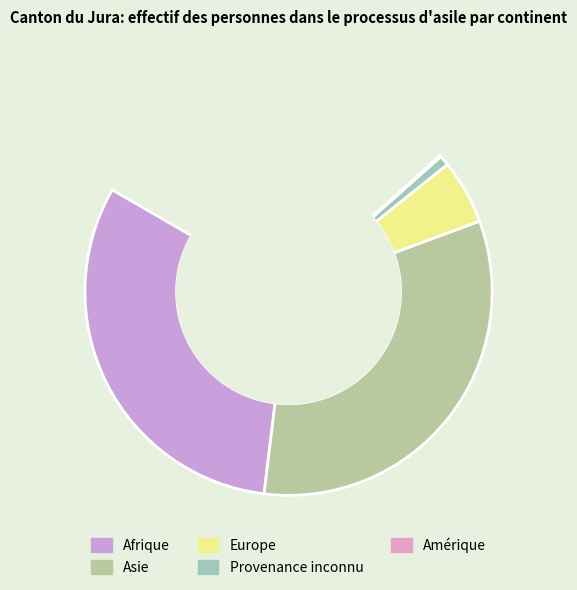

Is there a majority slice in this chart?

No